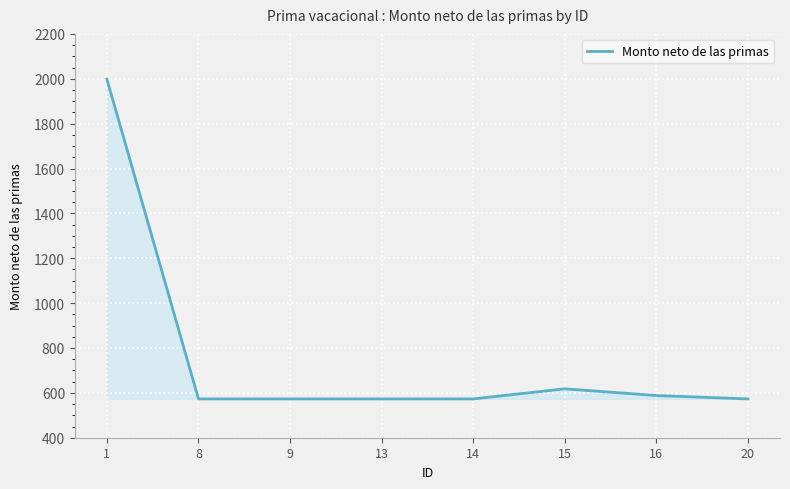

What is the change in value from 15 to 20?

-45